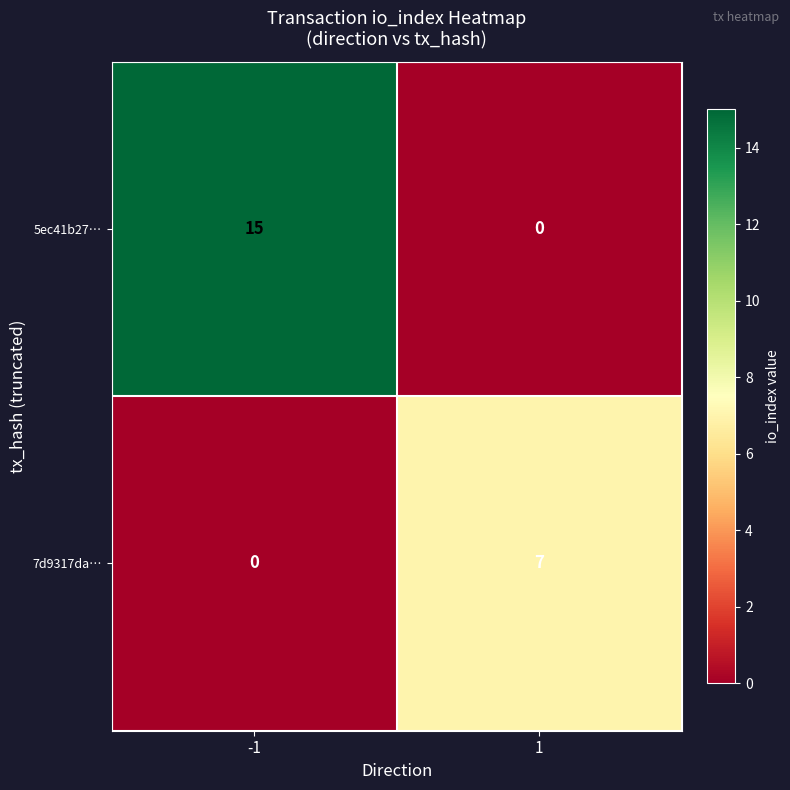

What is the difference between the highest and lowest values at 1?

7